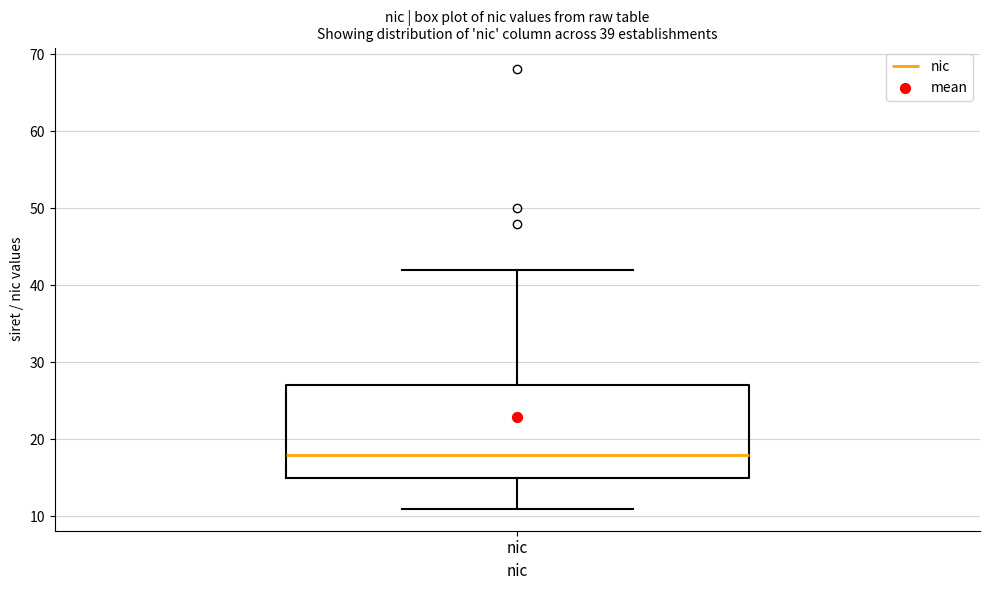

Transcribe this box plot: give where the median line is, the range the box spans, and where the two whiskers end, as read against the y-axis. The values are not printed on the chart, so give them approximately, as read against the axis.

median 18, box 15 to 27, whiskers 11 to 42